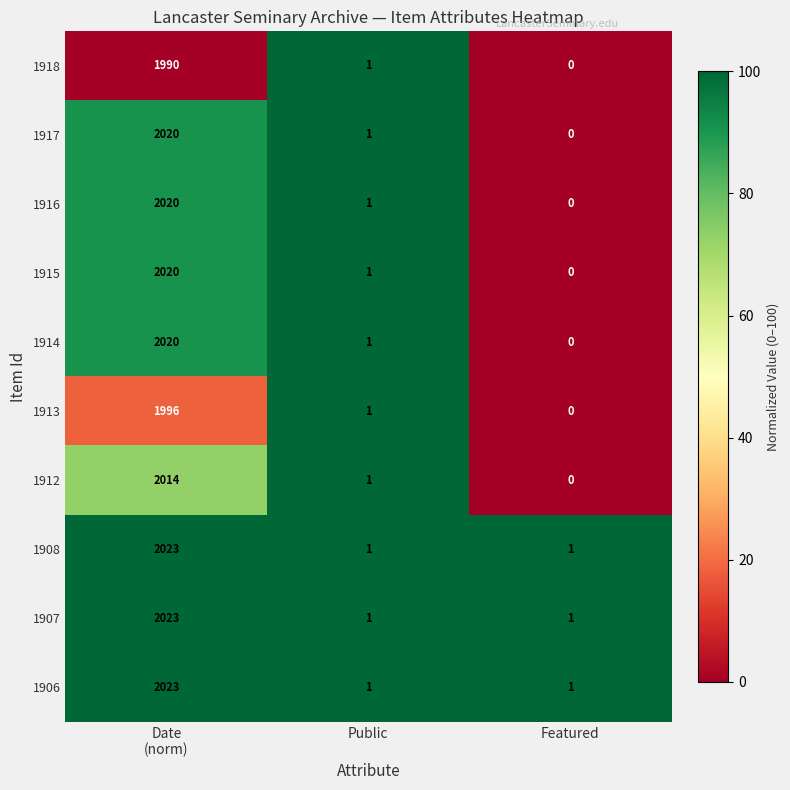

Reading right to left, list all the values displayed in this chart.

1918: 0	1	1990
1917: 0	1	2020
1916: 0	1	2020
1915: 0	1	2020
1914: 0	1	2020
1913: 0	1	1996
1912: 0	1	2014
1908: 1	1	2023
1907: 1	1	2023
1906: 1	1	2023